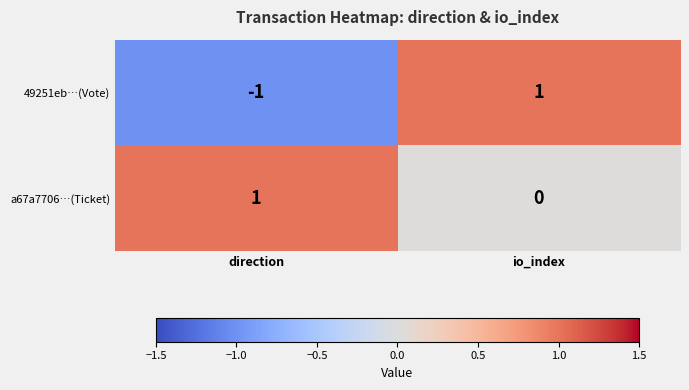

Which series has the largest total across all categories?

a67a7706…(Ticket)